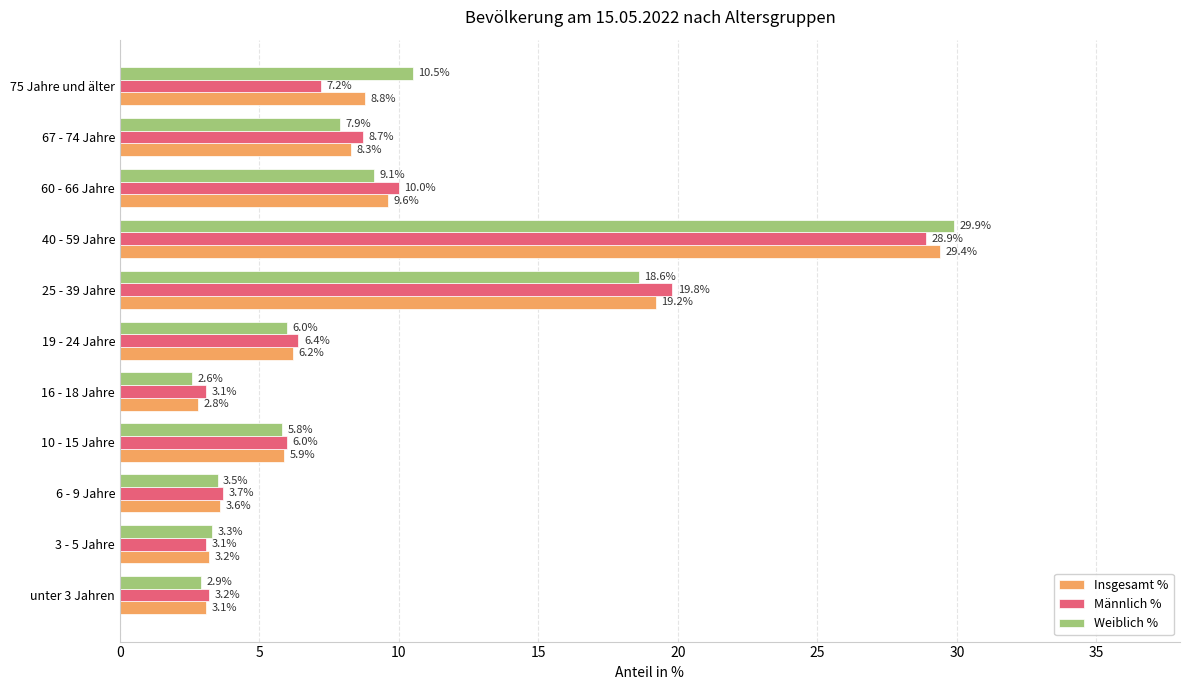

At which label is Weiblich % closest to 16?

25 - 39 Jahre